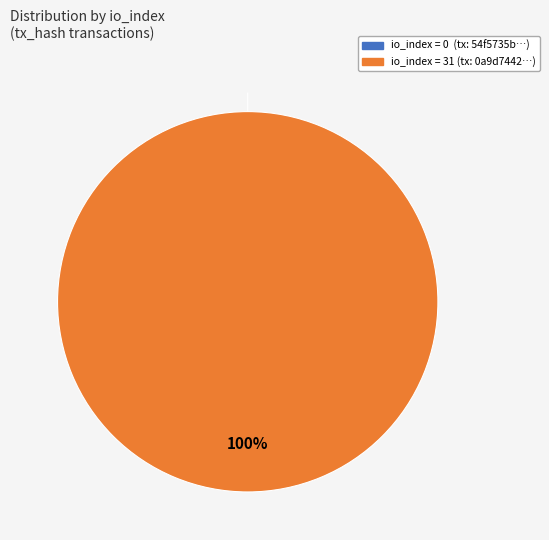

Which has a higher value, io_index=31 or io_index=0?

io_index=31